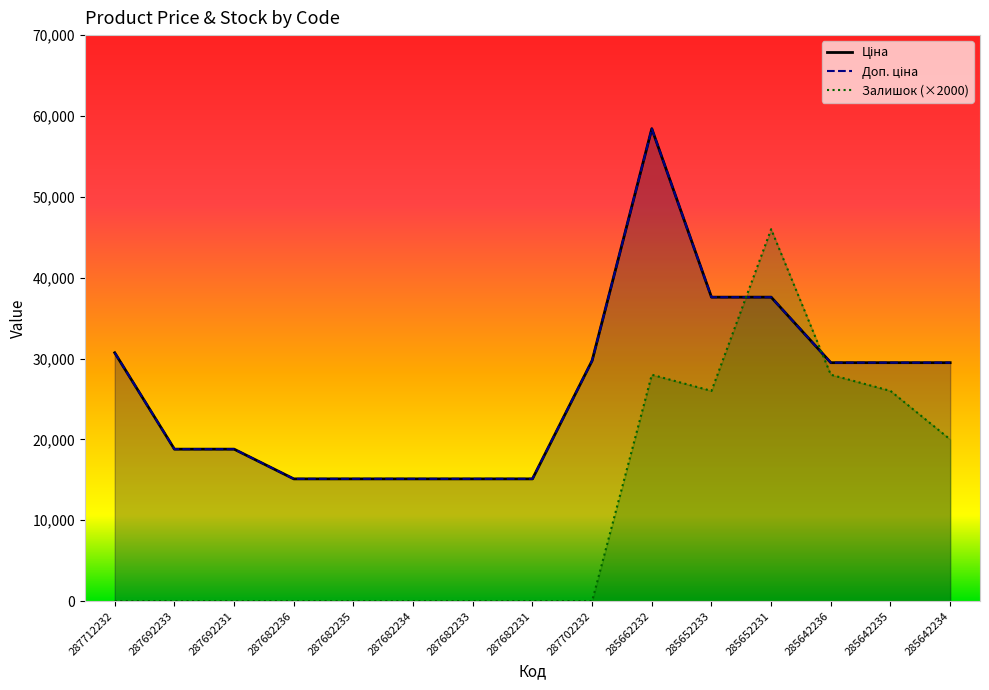

The Залишок series shows 13531.1 at 285652233. True or false?

False